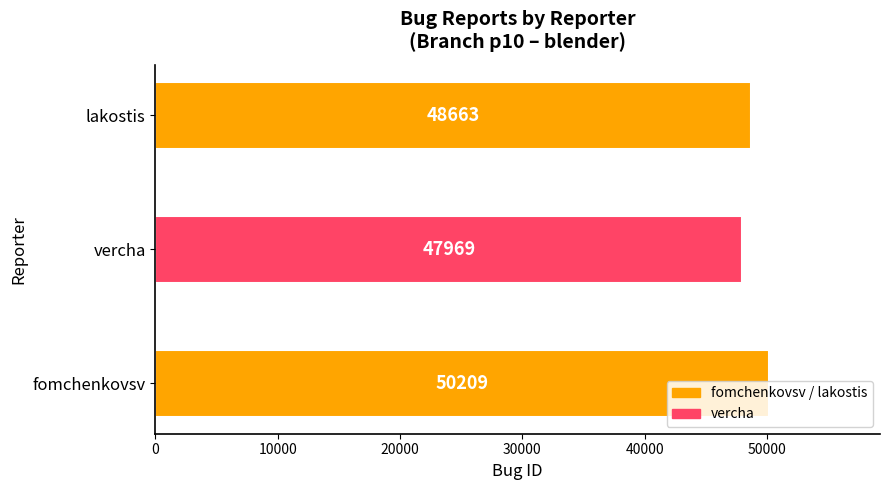

What is the smallest value displayed?

47969